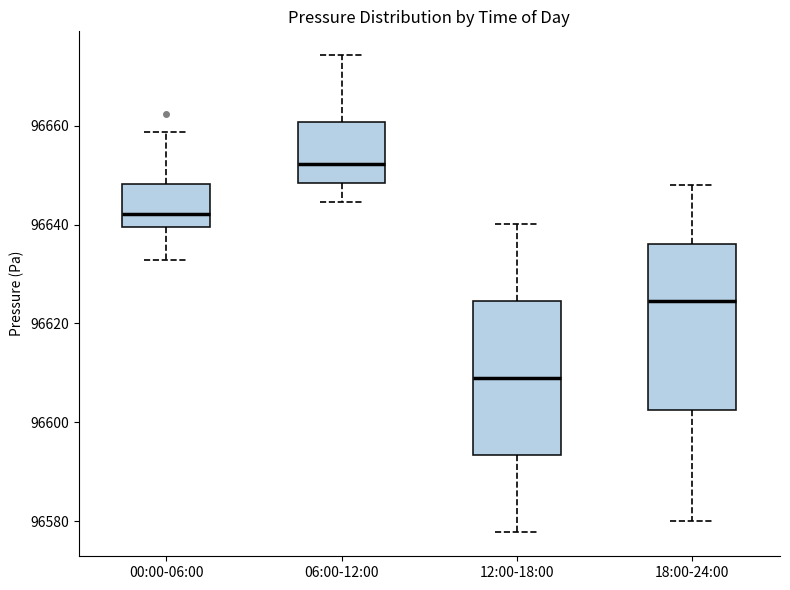

Reading left to right, transcribe this box plot: for each box, give where its median line is, the range the box spans, and where its two whiskers end, as read against the y-axis. The values are not printed on the chart, so give them approximately, as read against the axis.

00:00-06:00: median 96642, box 96640 to 96648, whiskers 96632 to 96658
06:00-12:00: median 96652, box 96648 to 96660, whiskers 96644 to 96674
12:00-18:00: median 96608, box 96594 to 96624, whiskers 96578 to 96640
18:00-24:00: median 96624, box 96602 to 96636, whiskers 96580 to 96648